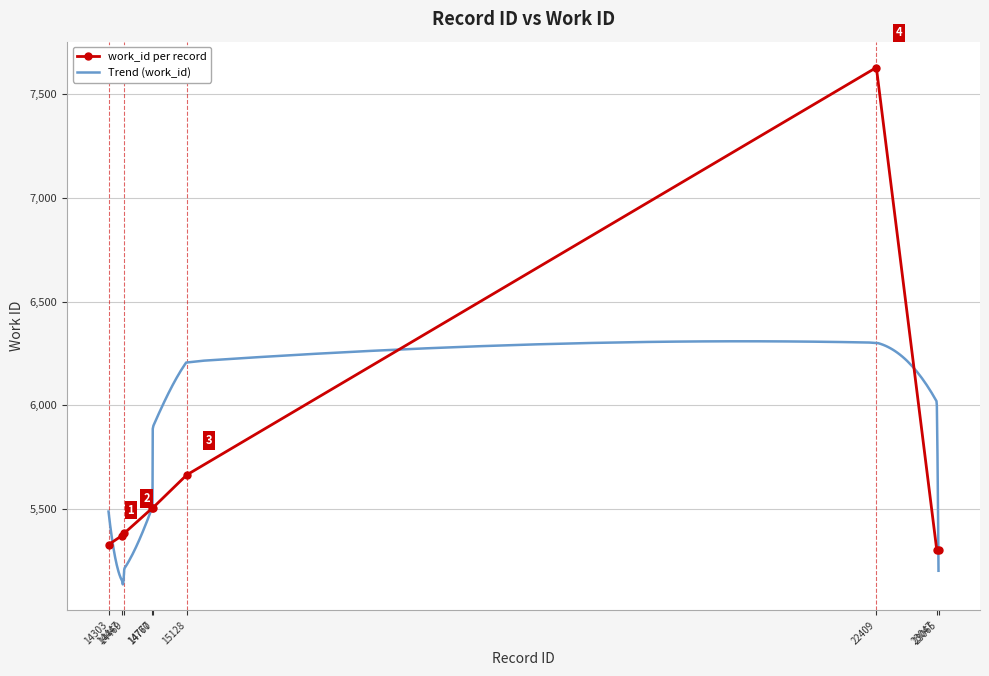

Where does the data first go above 5383?

14767